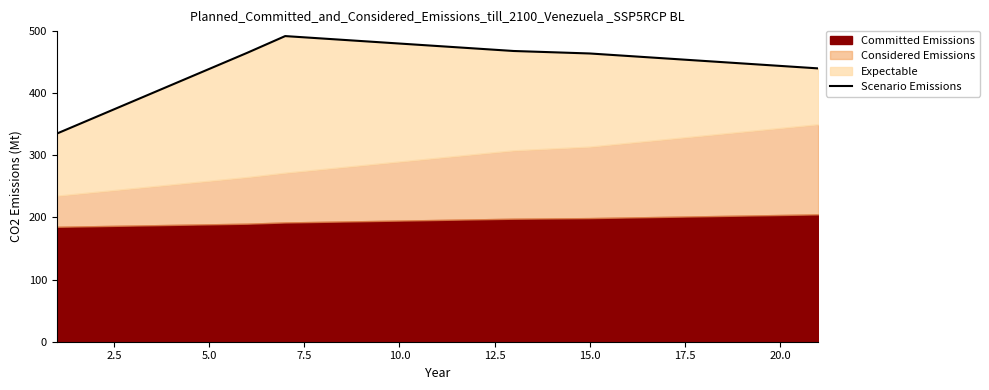

What is the difference between the second highest and minimum values?

153